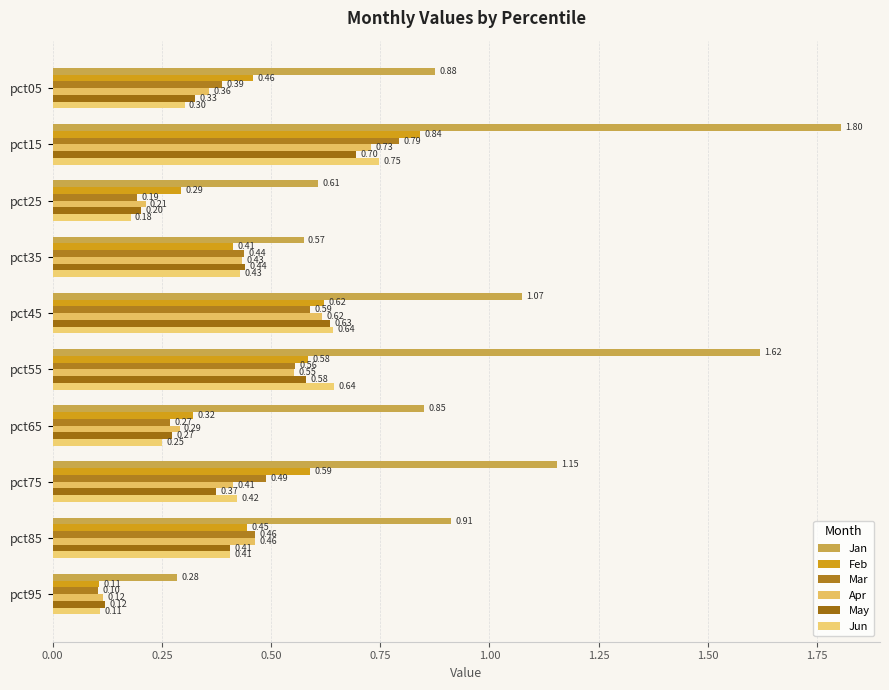

List the series in order of their peak value, highest first.

Jan, Feb, Mar, Jun, Apr, May